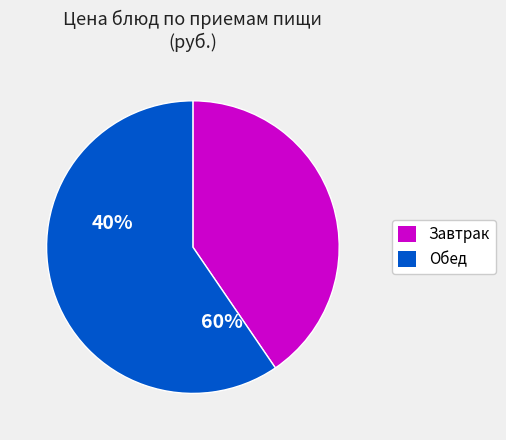

Is there a majority slice in this chart?

Yes